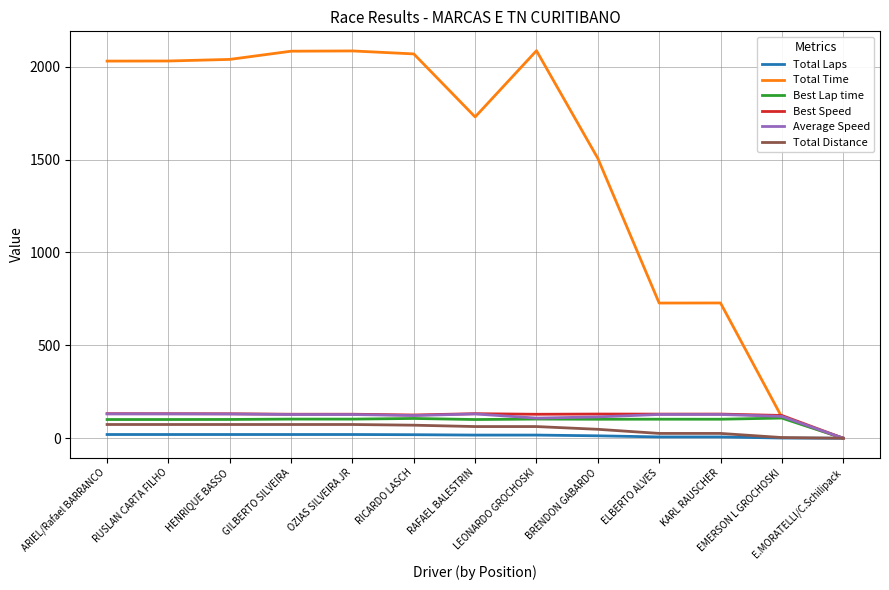

What is the maximum value for Average Speed?

131.0